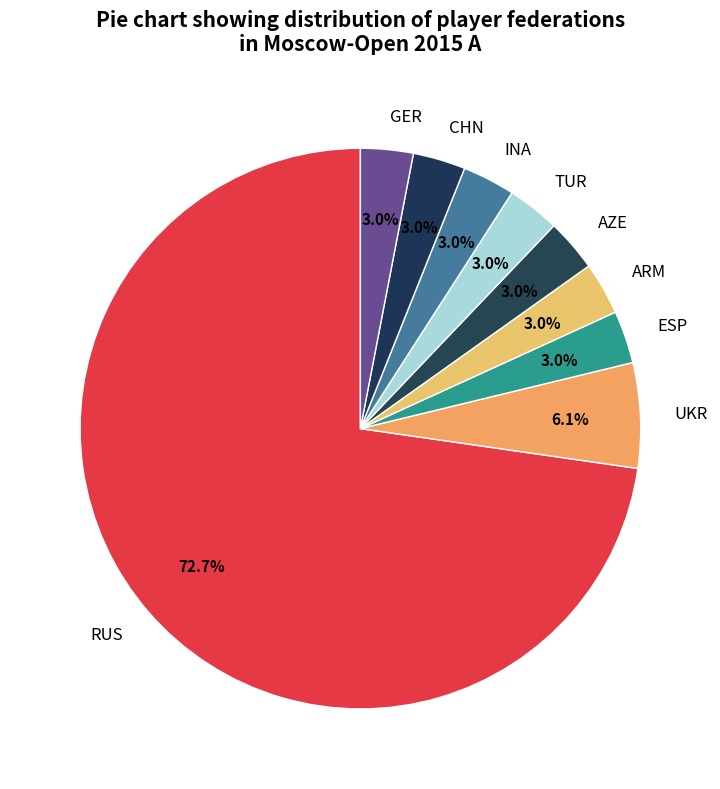

Which slice is the largest?

RUS